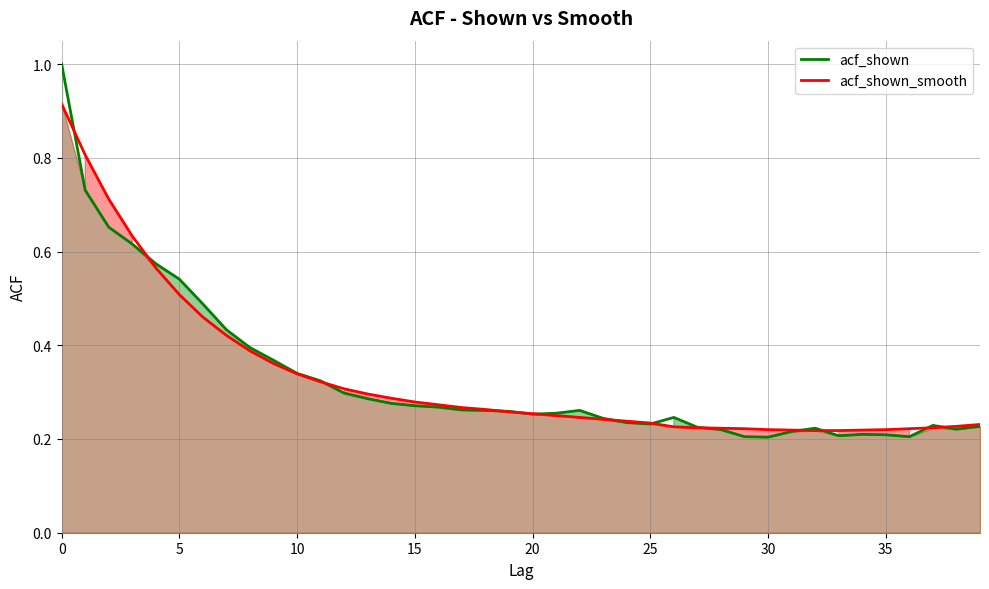

How many intersections are there between acf_shown and acf_shown_smooth?

13